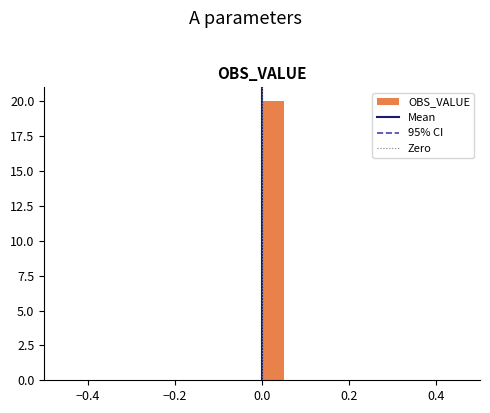

Around what value on the x-axis is the tallest bar? Give the approximate position of its centre, as read against the axis.

0.02